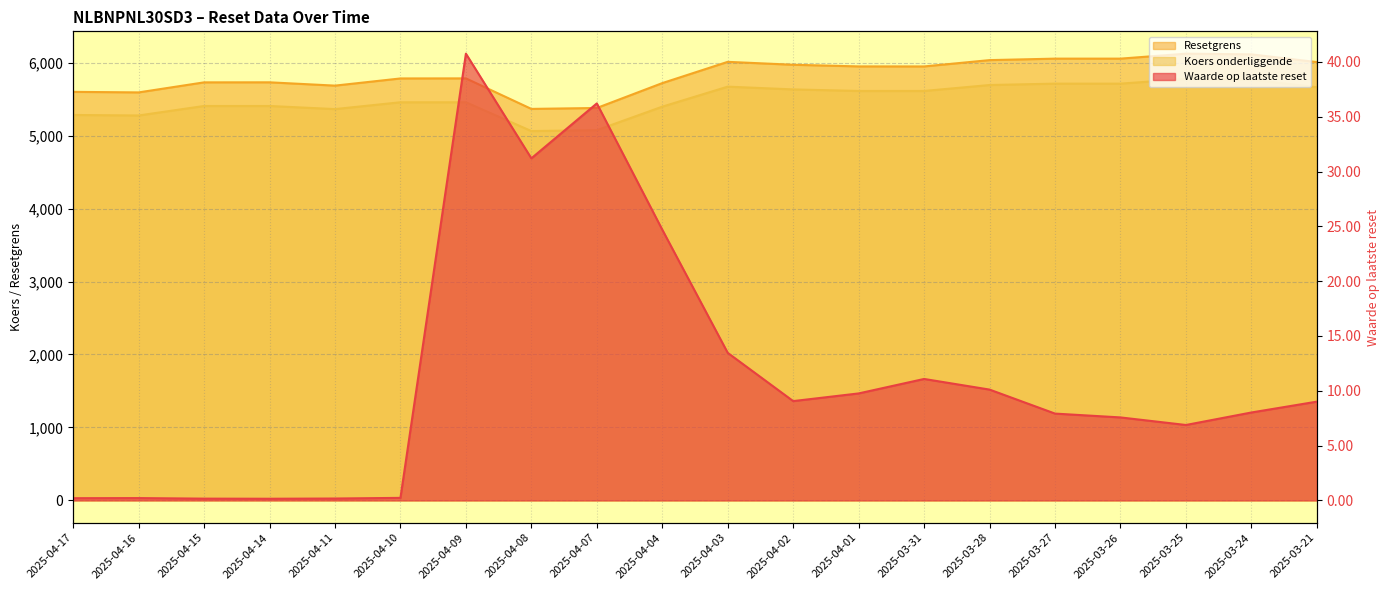

At which label does Waarde op laatste reset reach its minimum?

2025-04-14